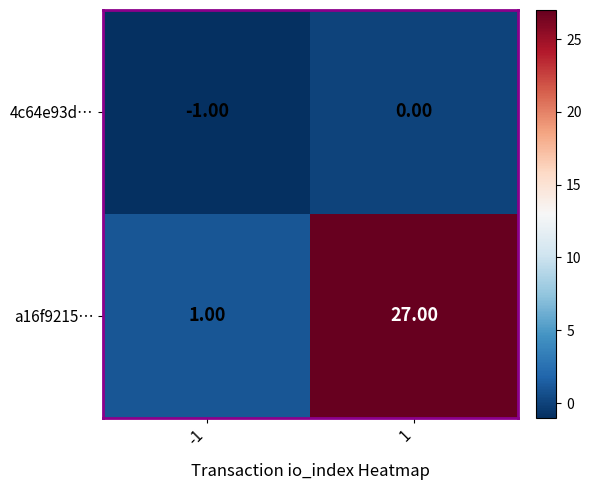

What is the total value across all series at 1?

27